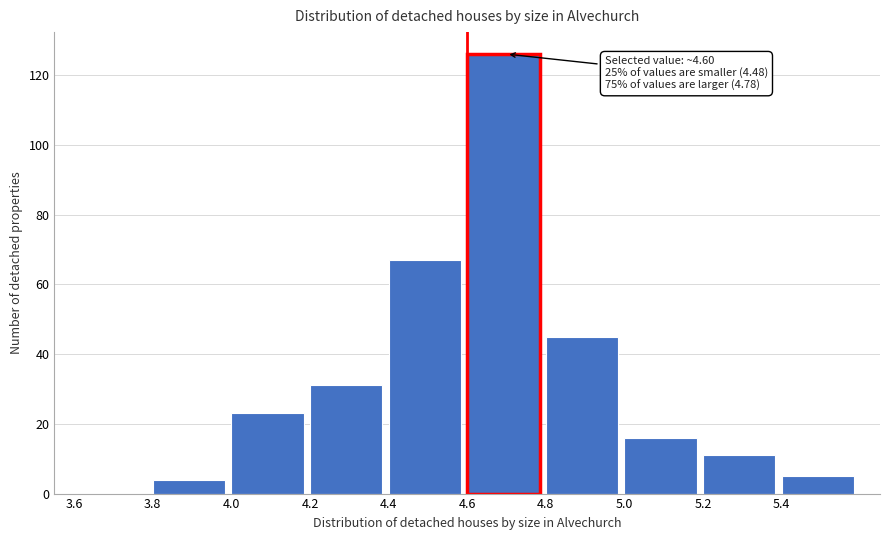

Over which range of the x-axis is the bar tallest?

4.6 to 4.8